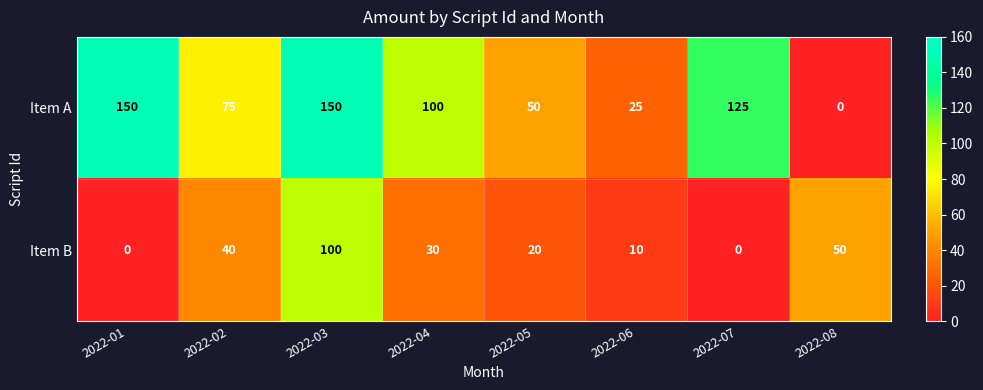

At 2022-02, list the series in order from smallest to largest.

Item B, Item A